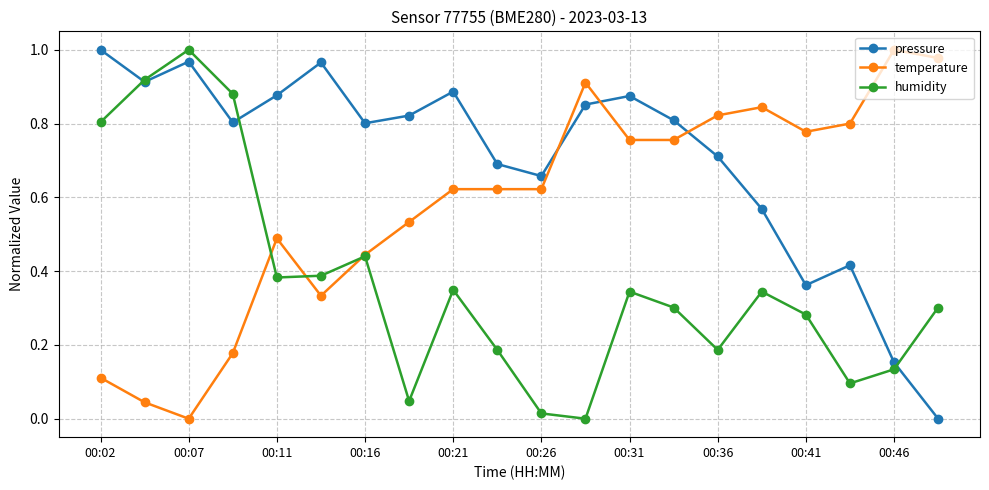

Which series has the largest total across all categories?

pressure